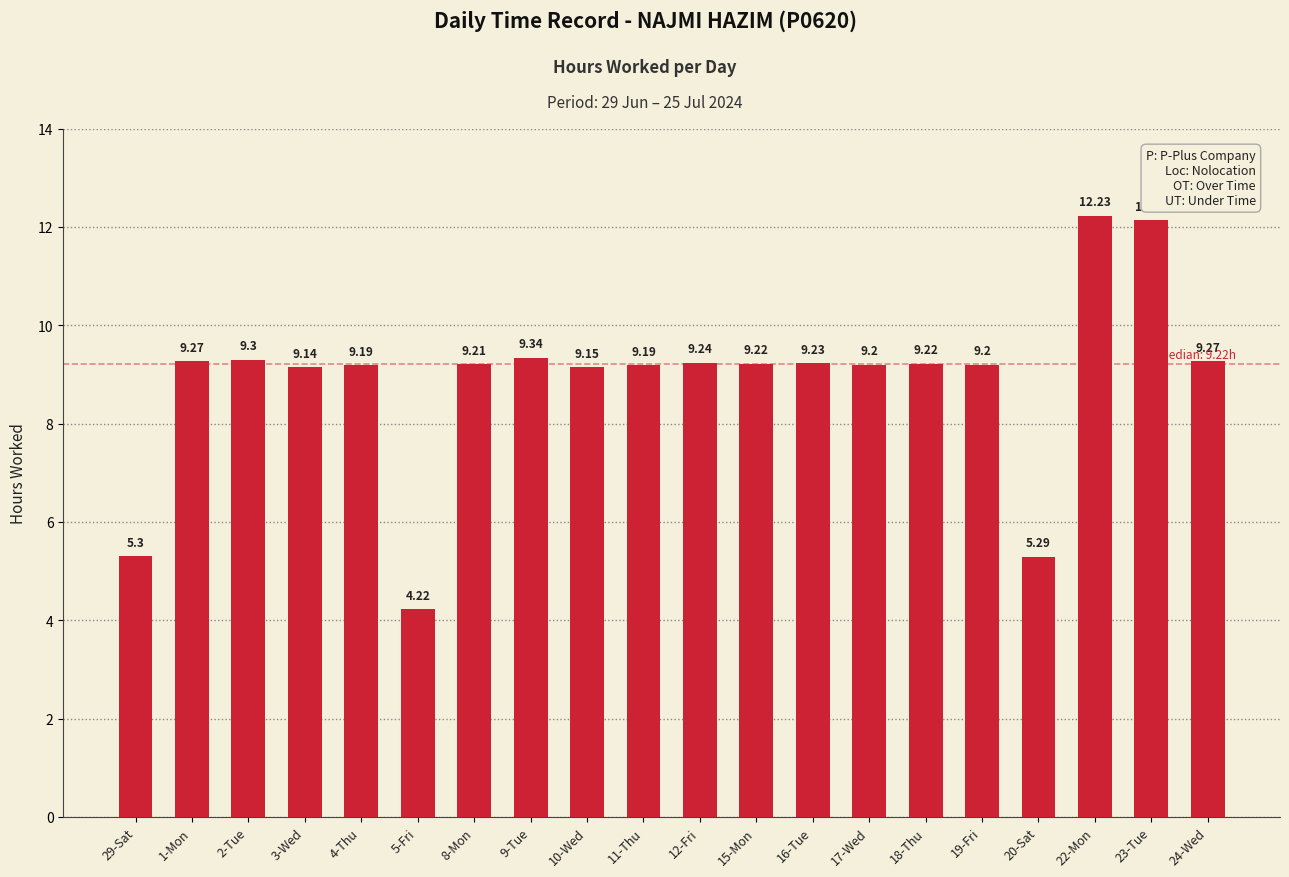

What is the label of the 4th bar from the left?

3-Wed